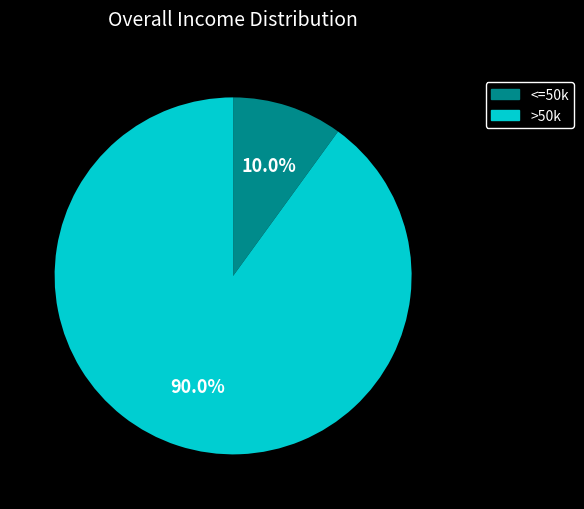

Is there any slice that represents more than half of the pie?

Yes